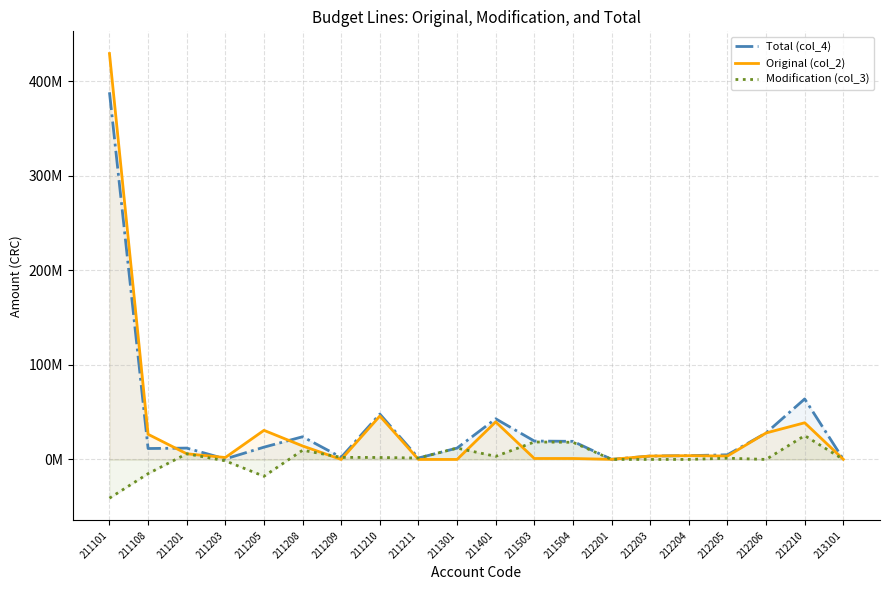

What is the total value across all series at 212205?

9820000.0